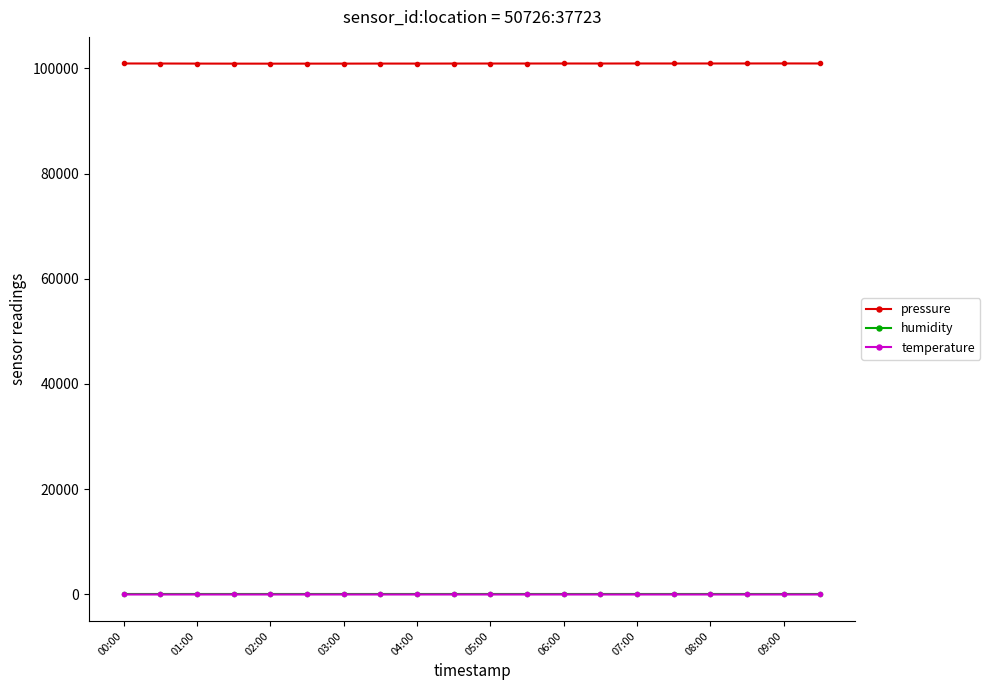

True or false: humidity has more than 2 interior local peaks.

True